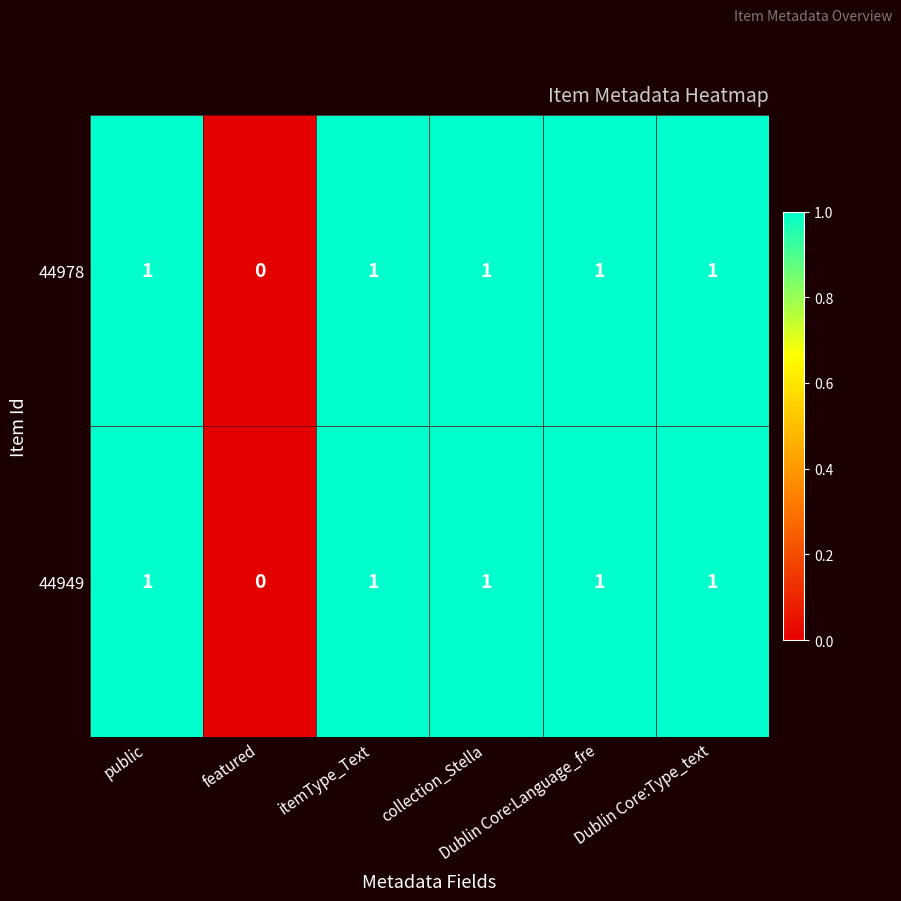

What is the sum of all 44949 values?

5